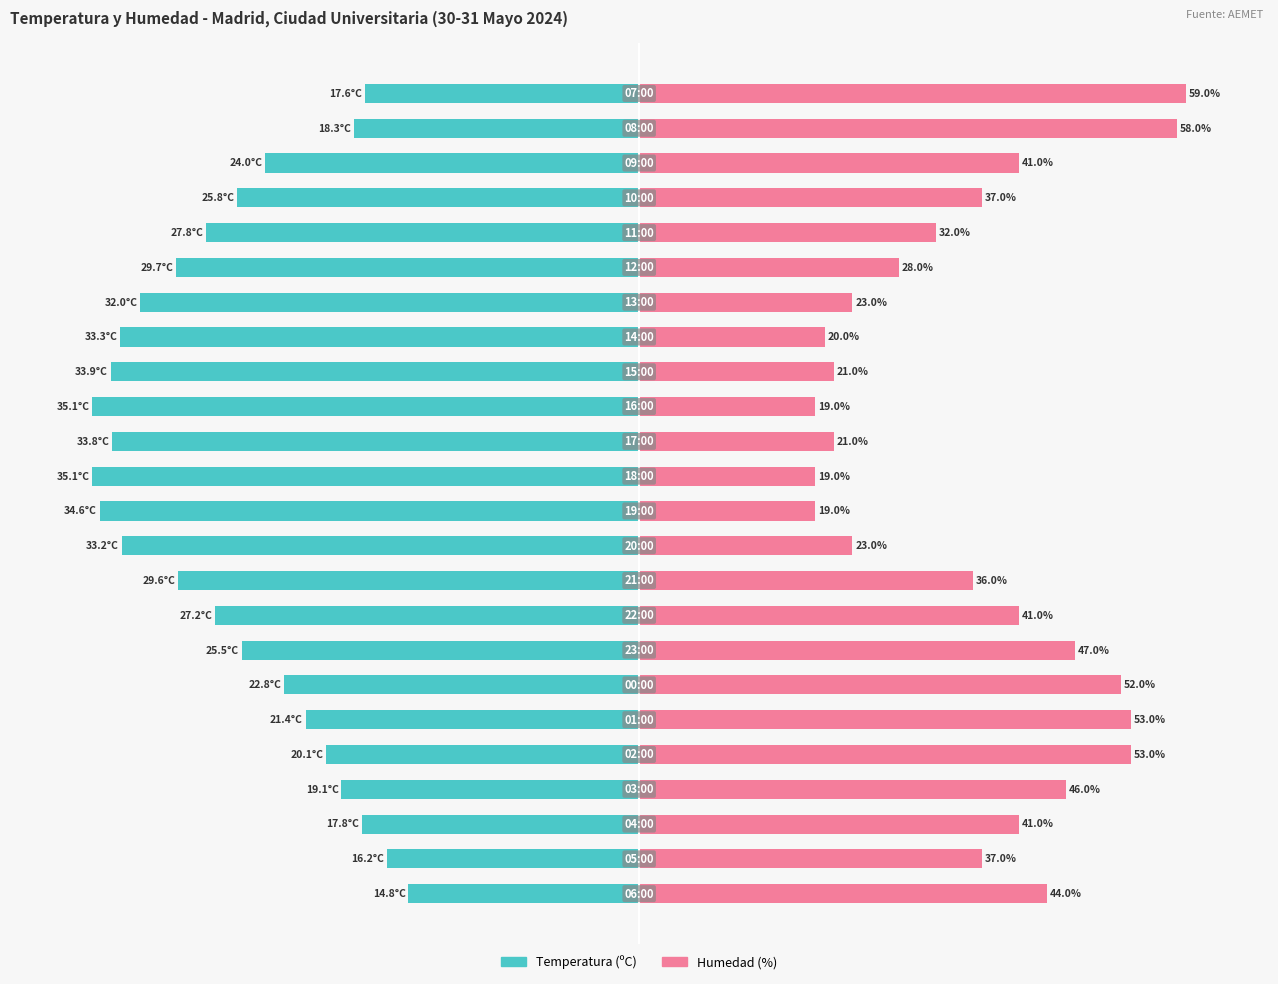

How many bars are there in each group?

2